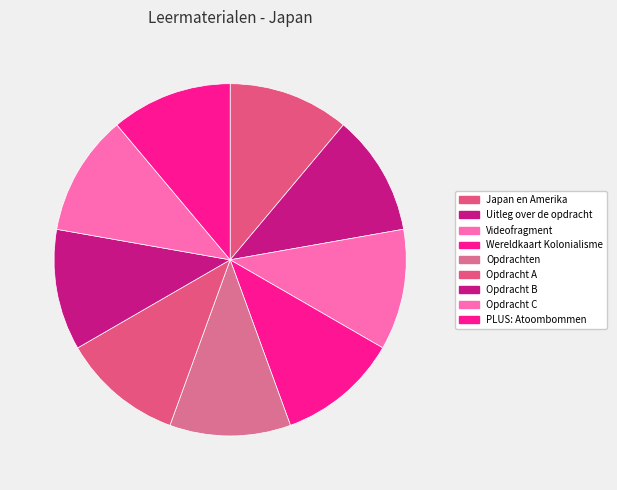

Count the number of slices in the pie.

9